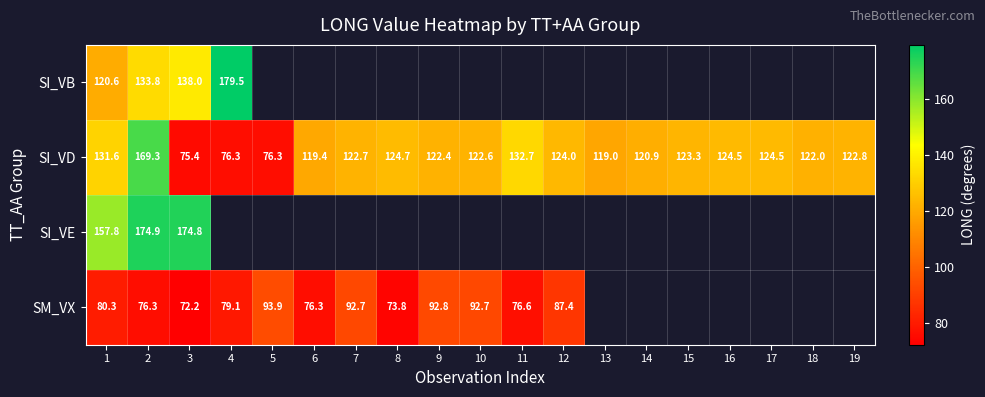

What is the maximum value for SI_VD?

169.3